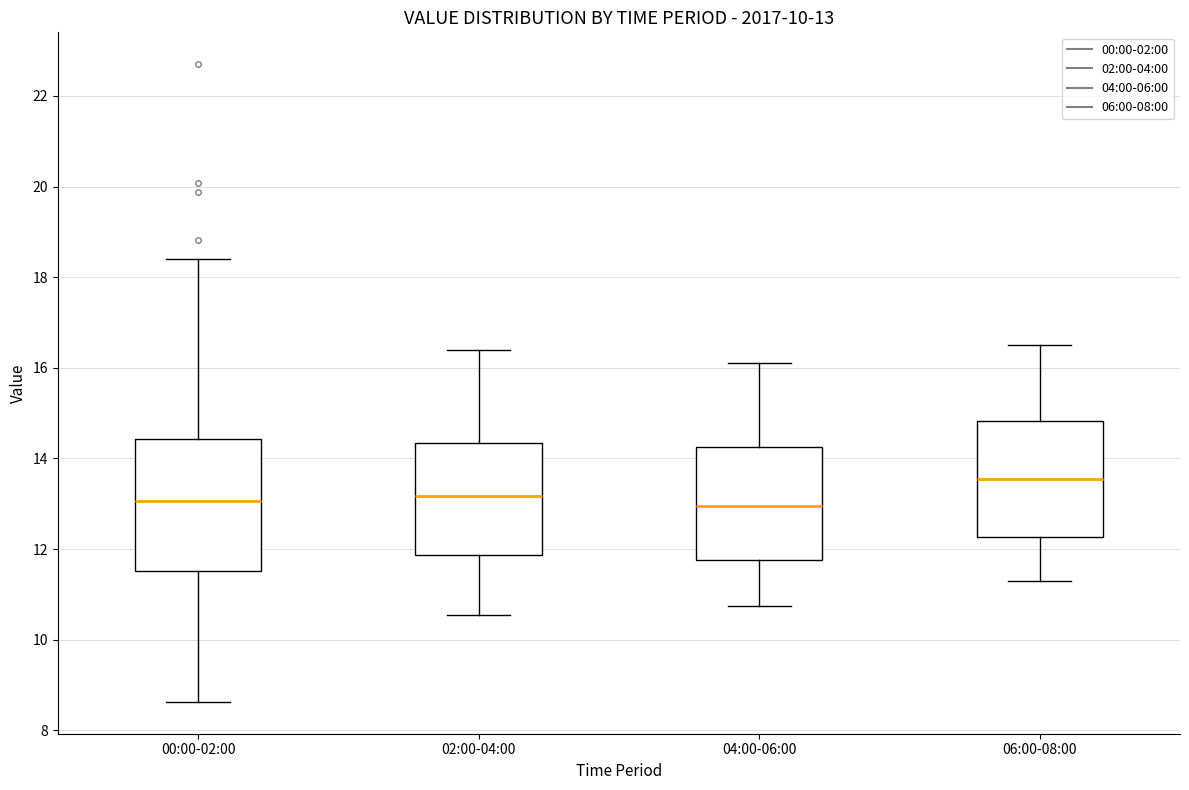

Which box is the tallest, from its lower edge to its upper edge?

00:00-02:00